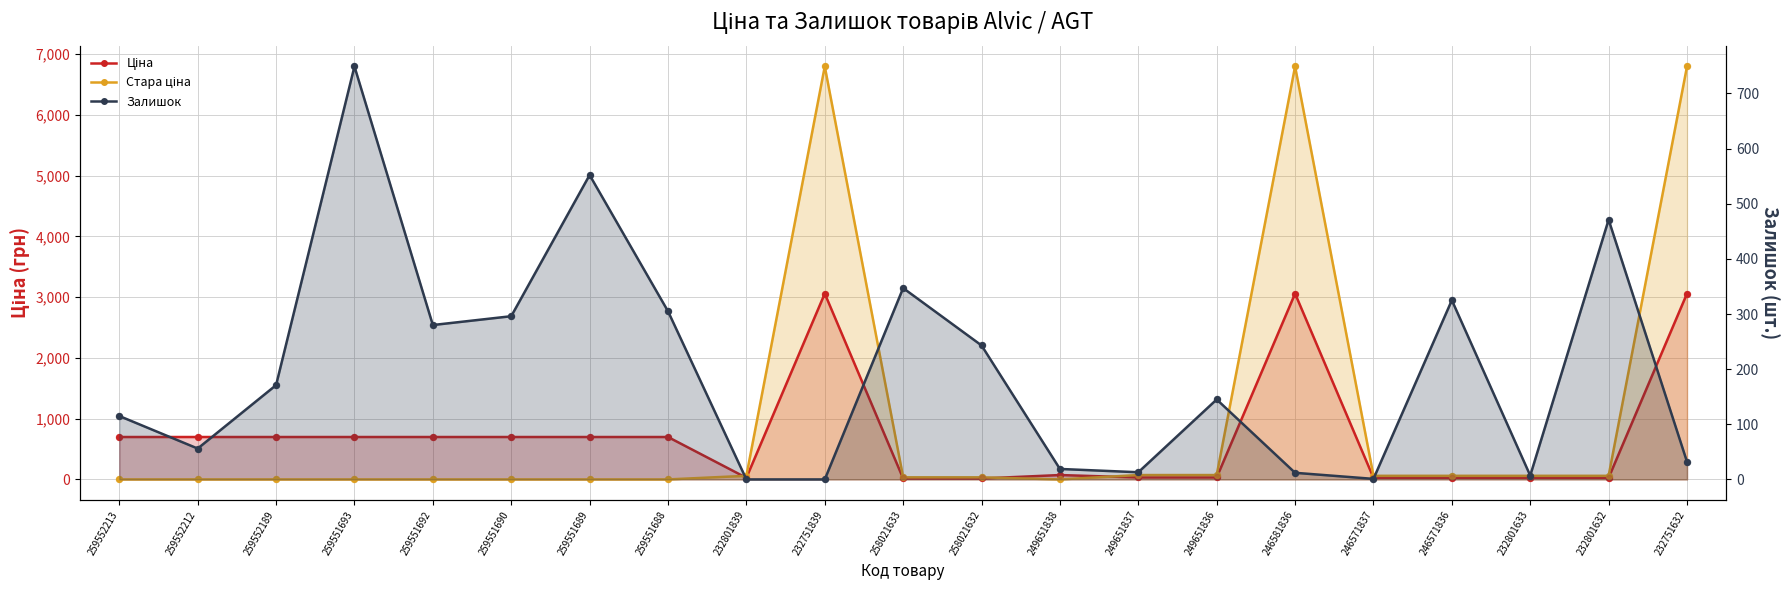

At how many categories does at least one series exceed 3149?

3